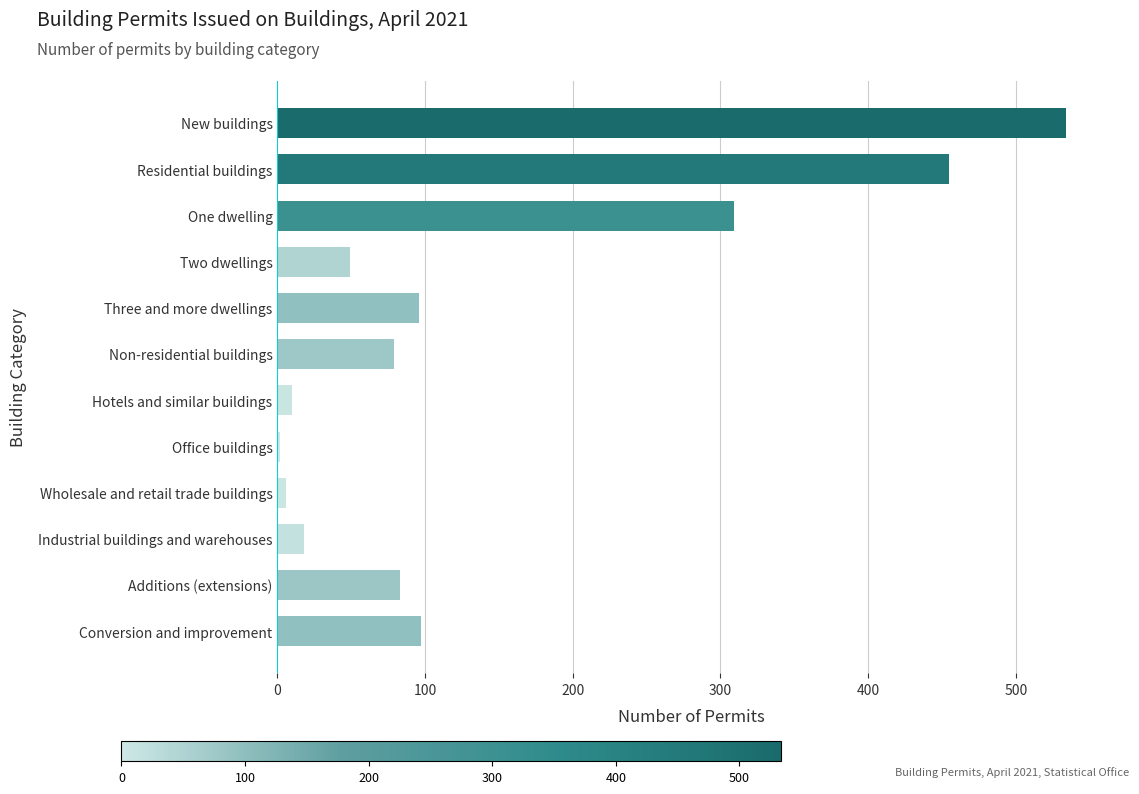

What is the greatest value displayed?

534